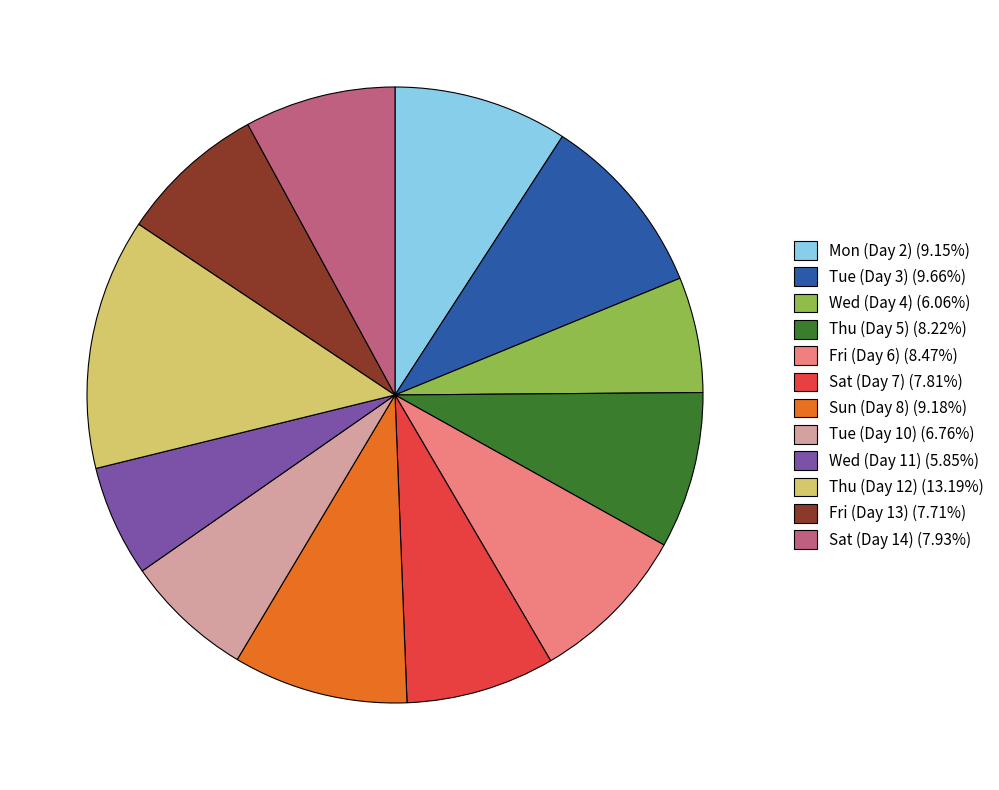

Is there any slice that represents more than half of the pie?

No